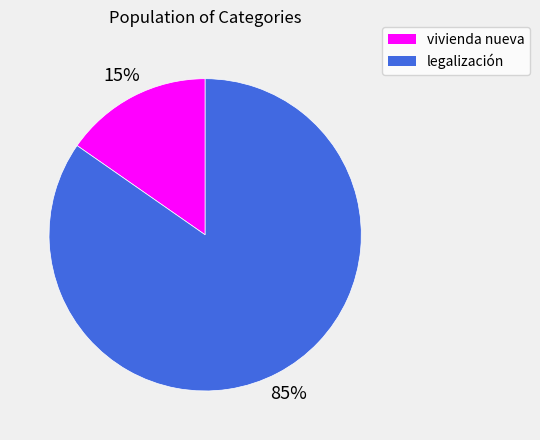

The legalización slice represents 91% of the pie. True or false?

False